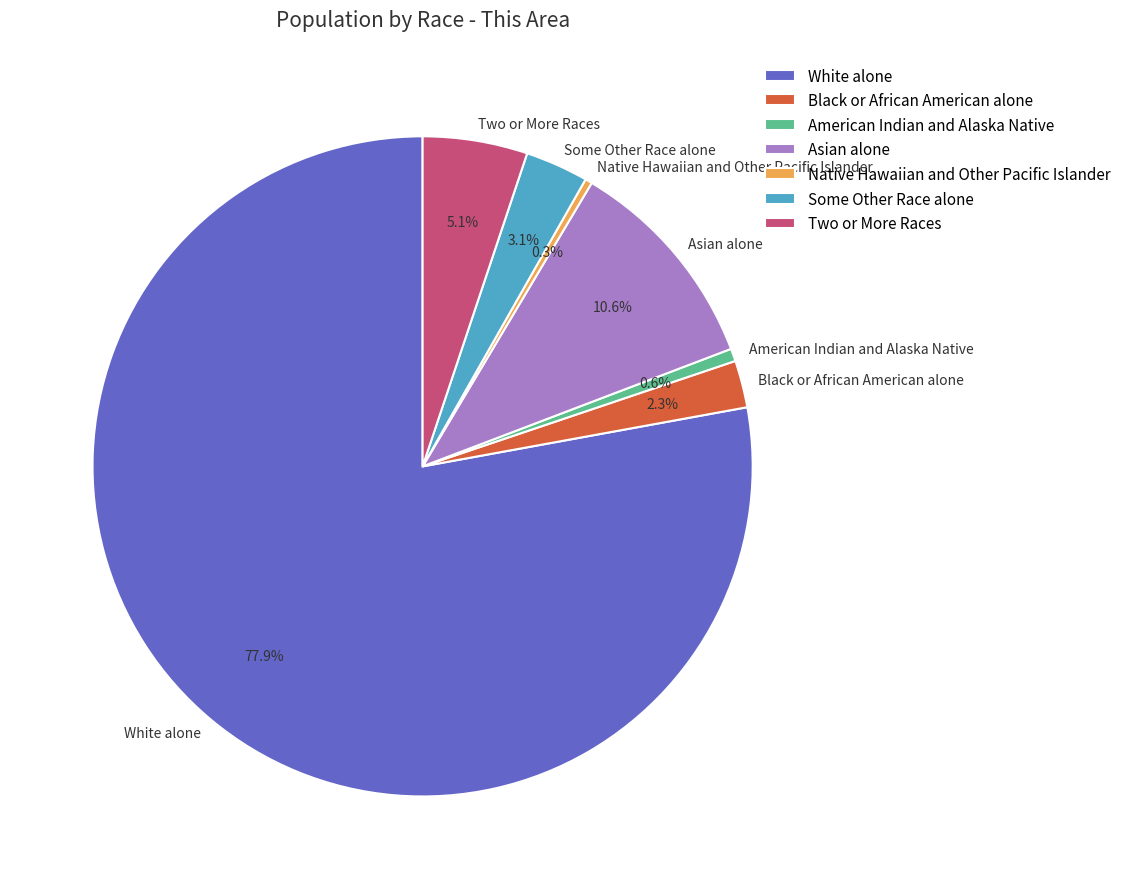

To the nearest percent, what portion does Asian alone represent?

11%